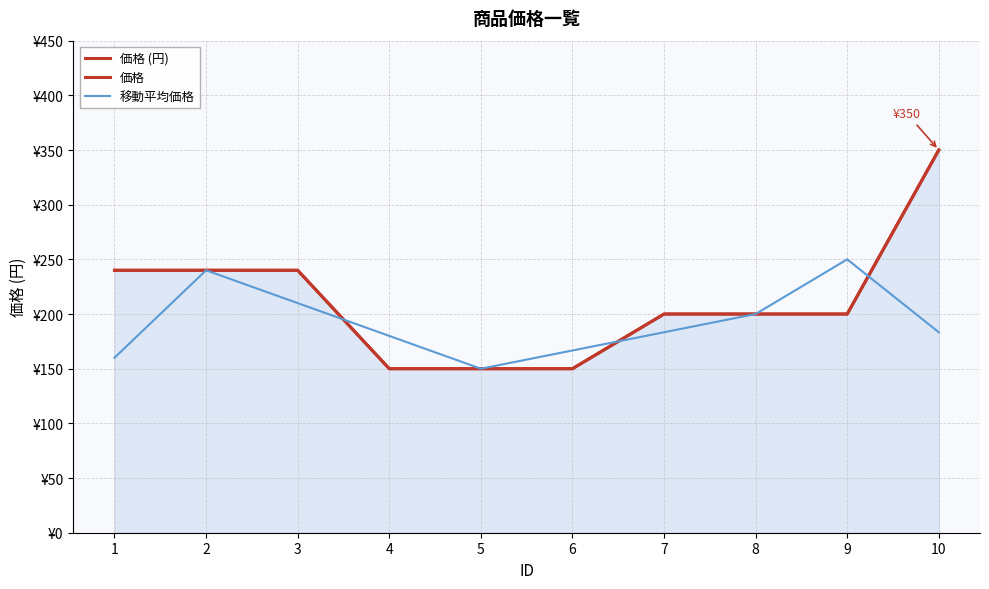

How many interior local peaks does the 移動平均価格 series have?

2